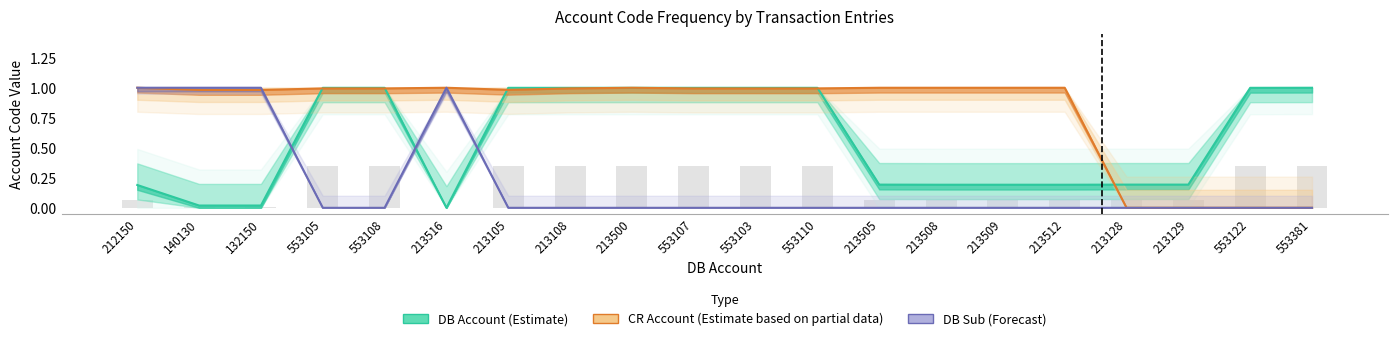

At which label does CR Account (Estimate based on partial data) reach its minimum?

213128